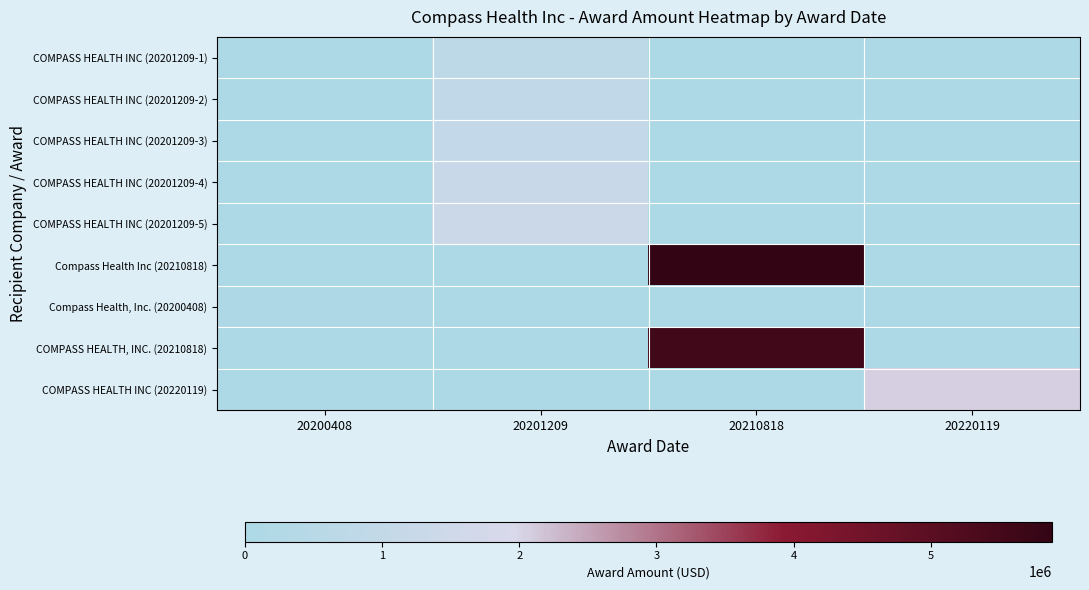

Reading right to left, list all the values displayed in this chart.

COMPASS HEALTH INC (20201209-1): 20220119=0	20210818=0	20201209=731132	20200408=0
COMPASS HEALTH INC (20201209-2): 20220119=0	20210818=0	20201209=876210	20200408=0
COMPASS HEALTH INC (20201209-3): 20220119=0	20210818=0	20201209=996883	20200408=0
COMPASS HEALTH INC (20201209-4): 20220119=0	20210818=0	20201209=1304033	20200408=0
COMPASS HEALTH INC (20201209-5): 20220119=0	20210818=0	20201209=1343227	20200408=0
Compass Health Inc (20210818): 20220119=0	20210818=5884559	20201209=0	20200408=0
Compass Health, Inc. (20200408): 20220119=0	20210818=0	20201209=0	20200408=86951
COMPASS HEALTH, INC. (20210818): 20220119=0	20210818=5540667	20201209=0	20200408=0
COMPASS HEALTH INC (20220119): 20220119=2050504	20210818=0	20201209=0	20200408=0